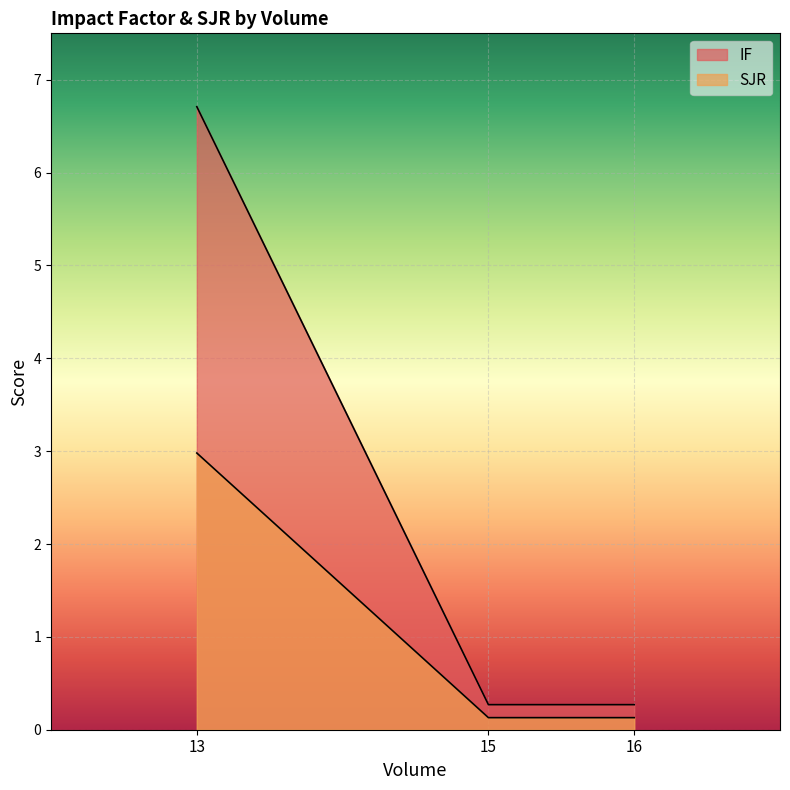

What is the value of the IF point at the 2nd from the left?

0.3